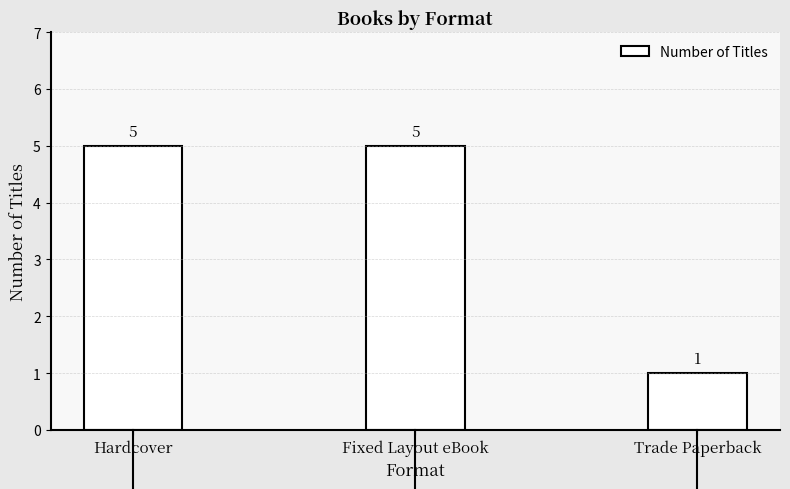

Does the chart contain stacked bars?

No